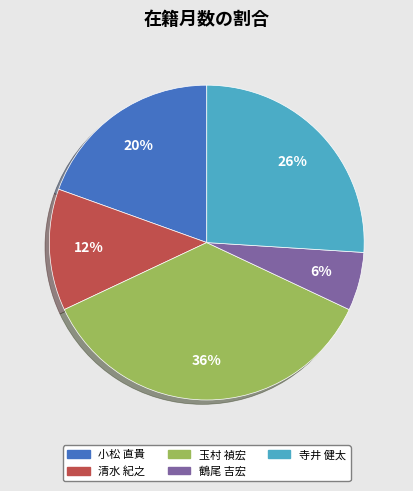

To the nearest percent, what portion does 鶴尾 吉宏 represent?

6%